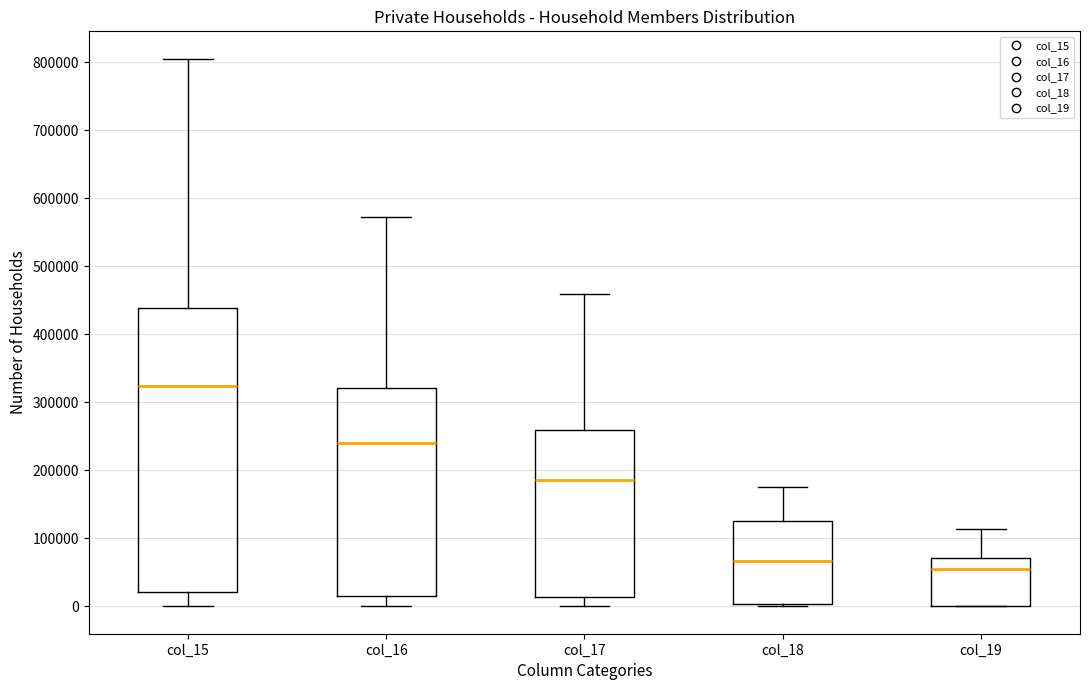

Where is the upper edge of the box for col_16 on the y-axis? The values are not printed on the chart, so give them approximately, as read against the axis.

320000